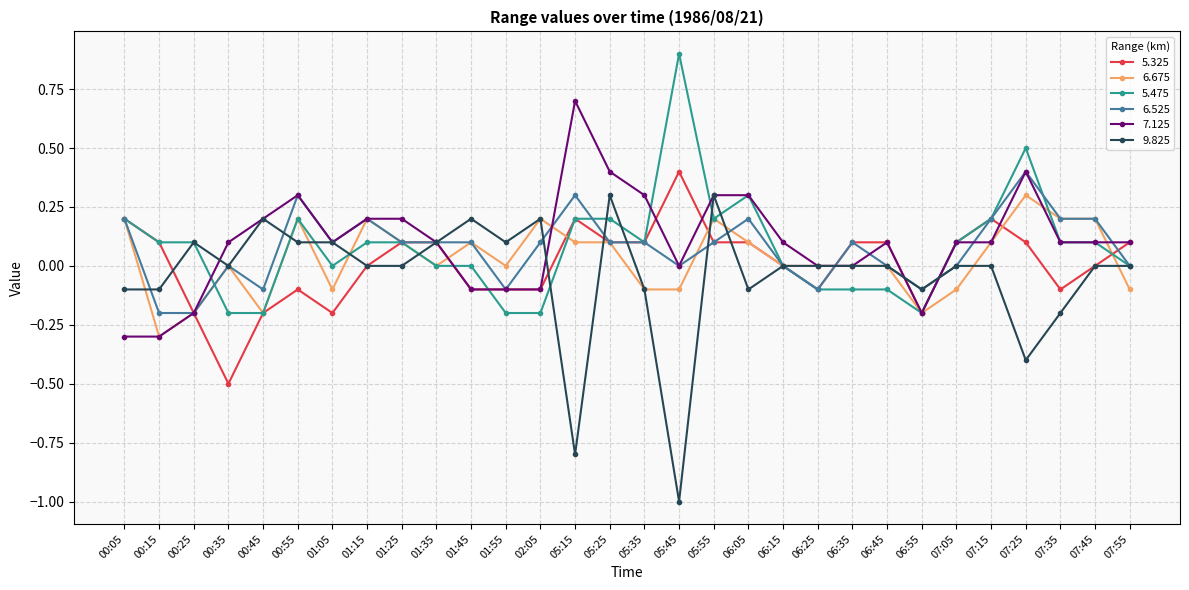

What is the maximum value shown in the chart?

0.9